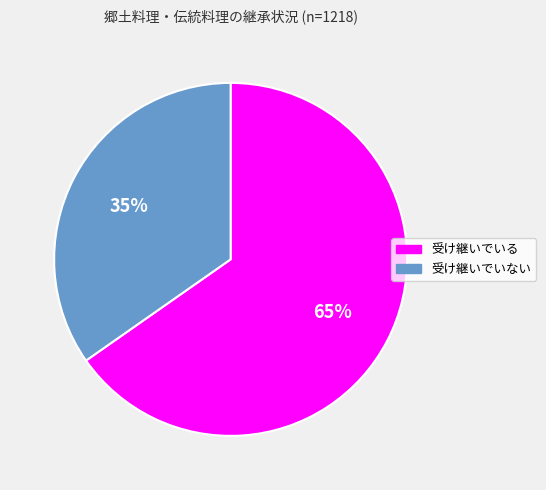

Between 受け継いでいない and 受け継いでいる, which is larger?

受け継いでいる